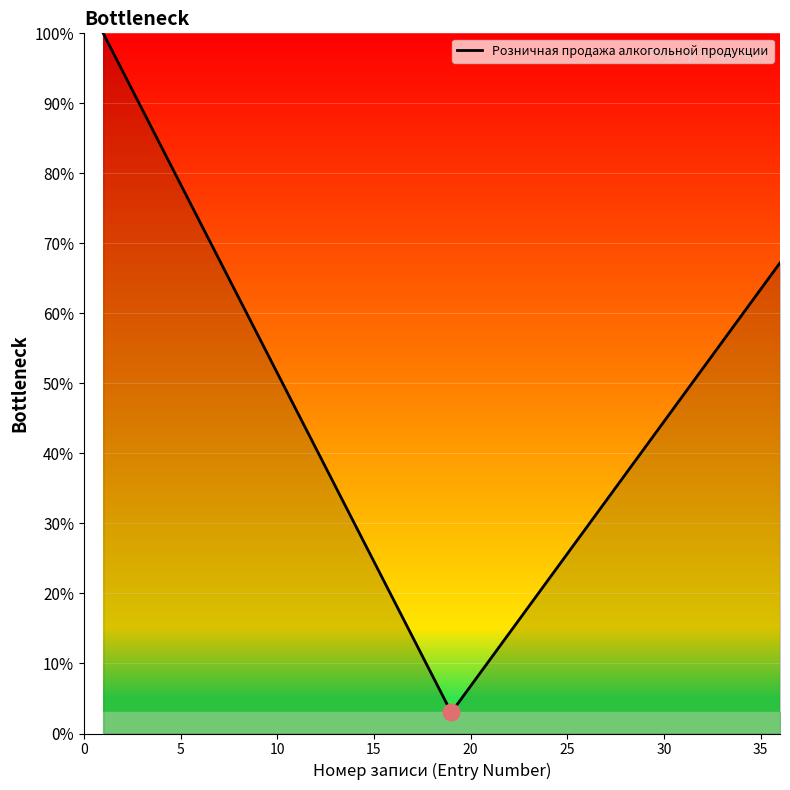

What is the difference between the maximum and minimum values?

97.0